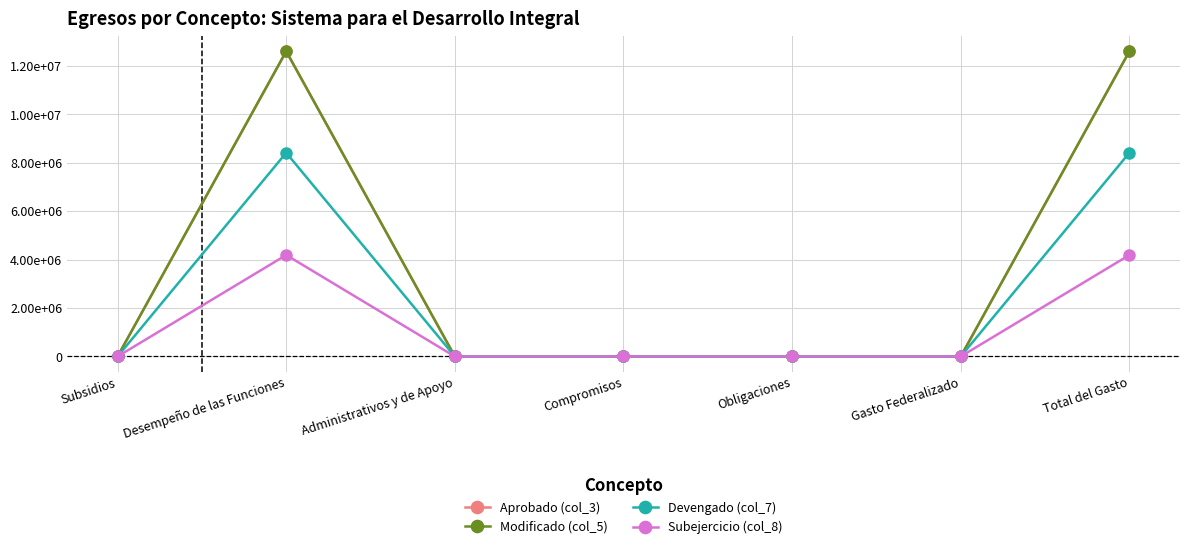

List the labels in order of Devengado (col_7) value, smallest first.

Subsidios, Administrativos y de Apoyo, Compromisos, Obligaciones, Gasto Federalizado, Desempeño de las Funciones, Total del Gasto